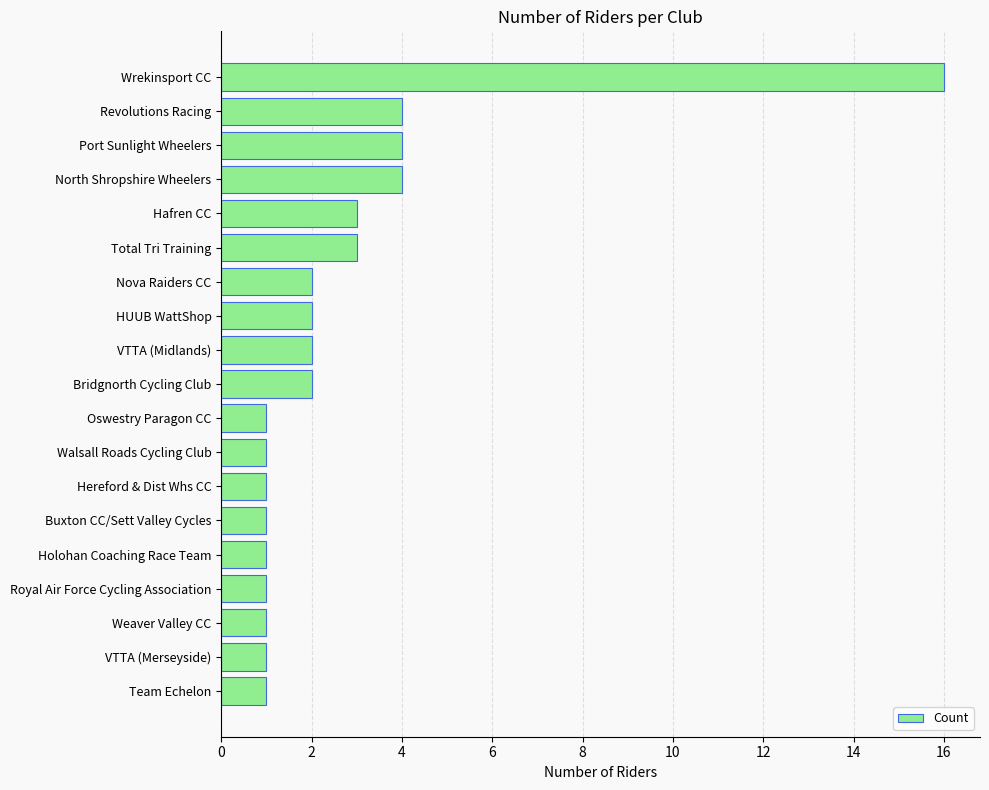

How many values are below 2?

9